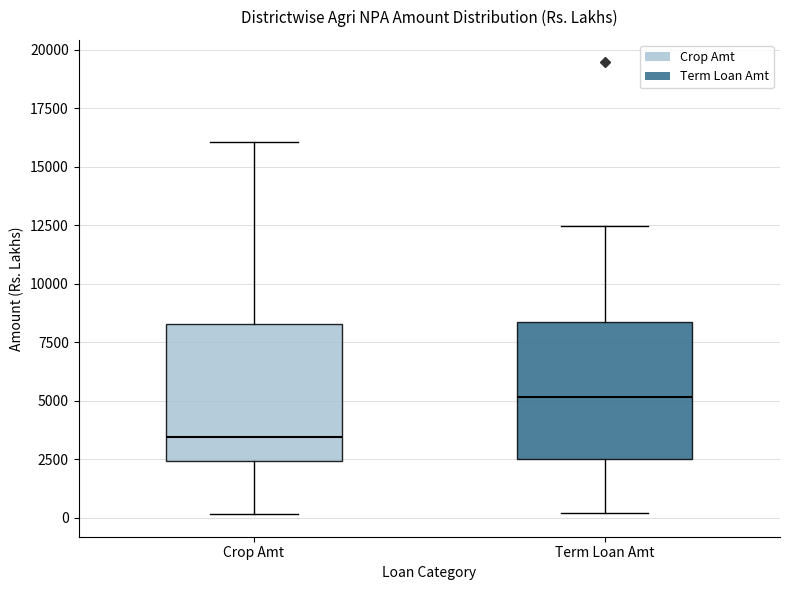

Where does the lower whisker of the box for Crop Amt end on the y-axis? The values are not printed on the chart, so give them approximately, as read against the axis.

0